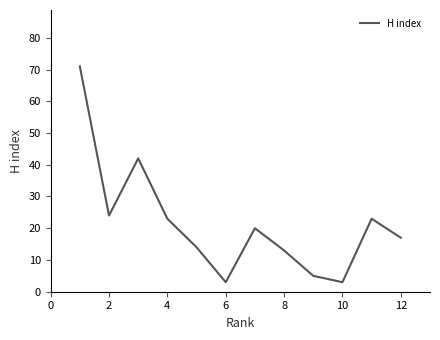

What is the difference between the maximum and minimum values?

68